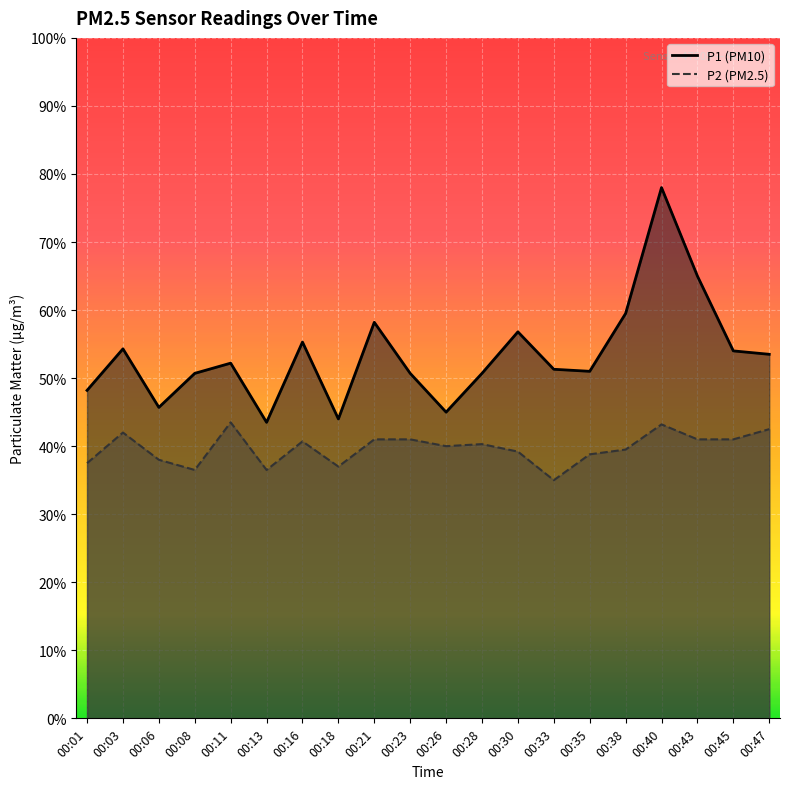

What is the average value of the P1 series?

5.3